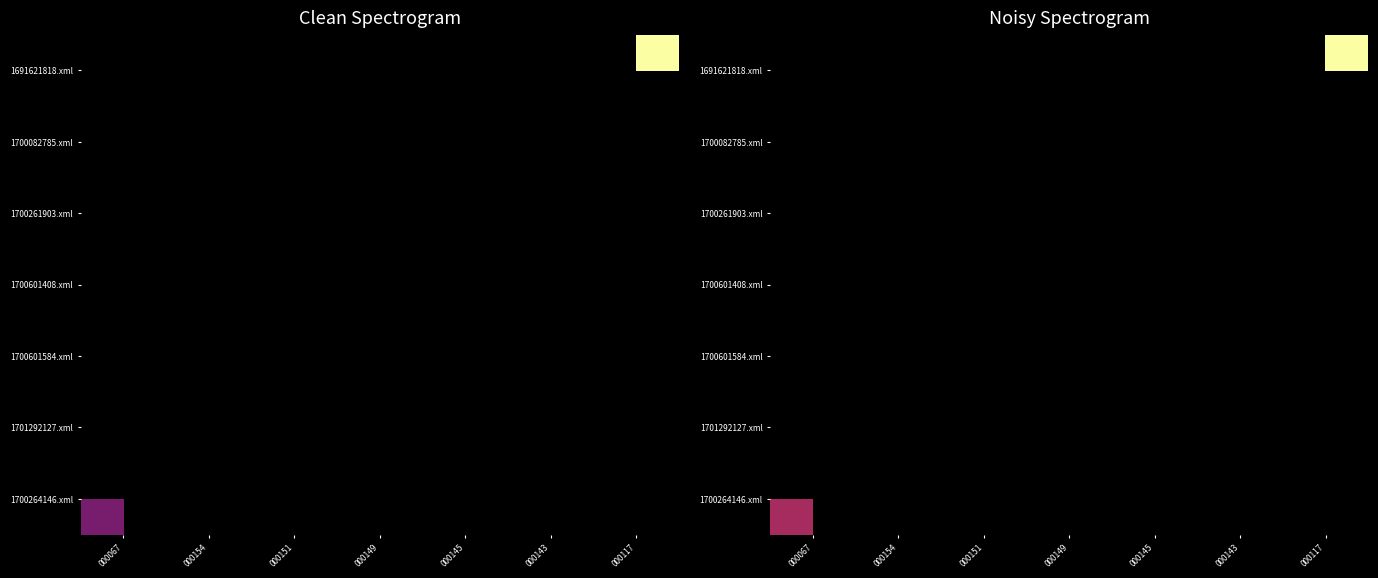

At how many categories does at least one series exceed 2?

2